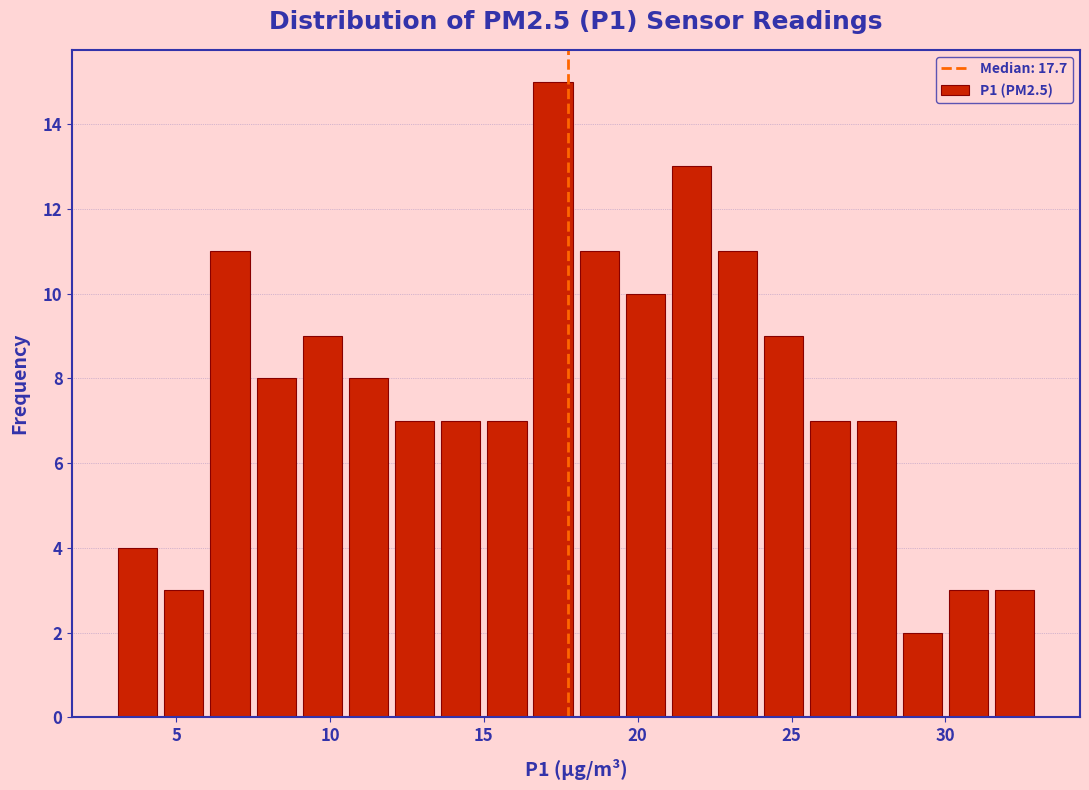

Around what value on the x-axis is the tallest bar? Give the approximate position of its centre, as read against the axis.

17.5